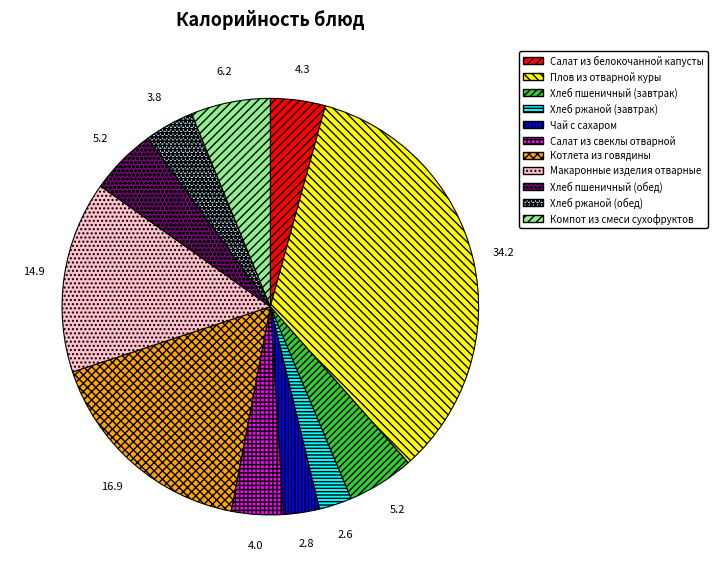

What is the ratio of the value at Макаронные изделия отварные to the value at Хлеб пшеничный (завтрак)?

2.9